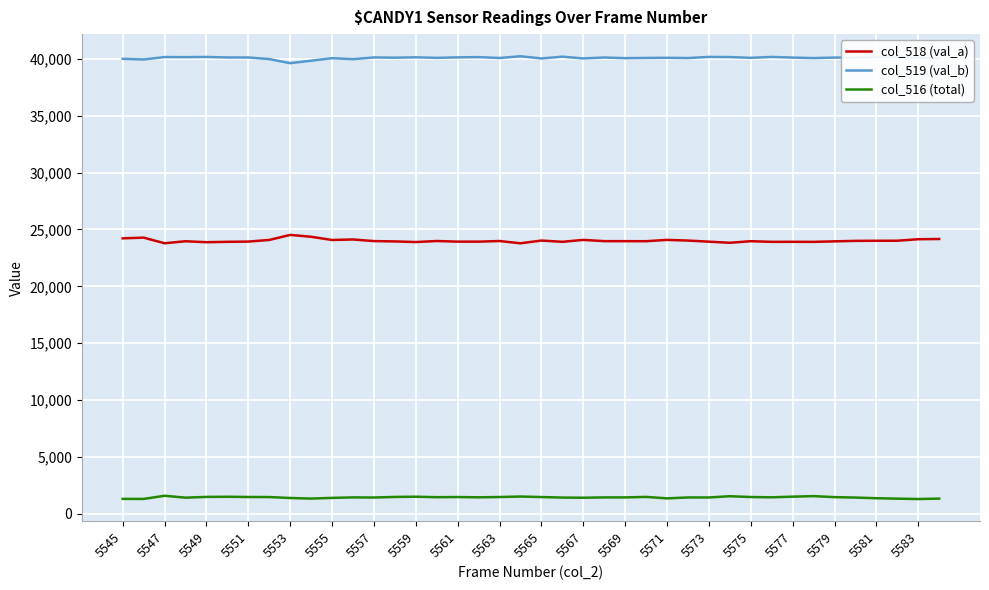

What is the smallest value displayed?

1312